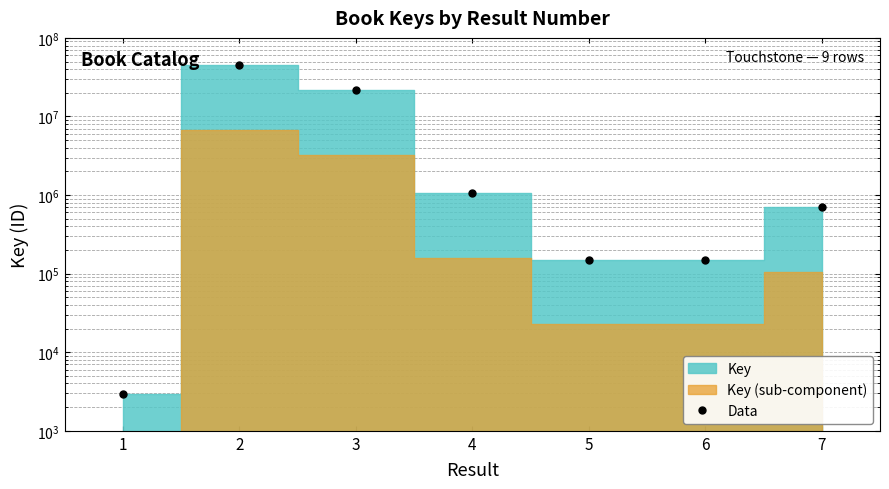

Count the number of values greater than 698887.

3